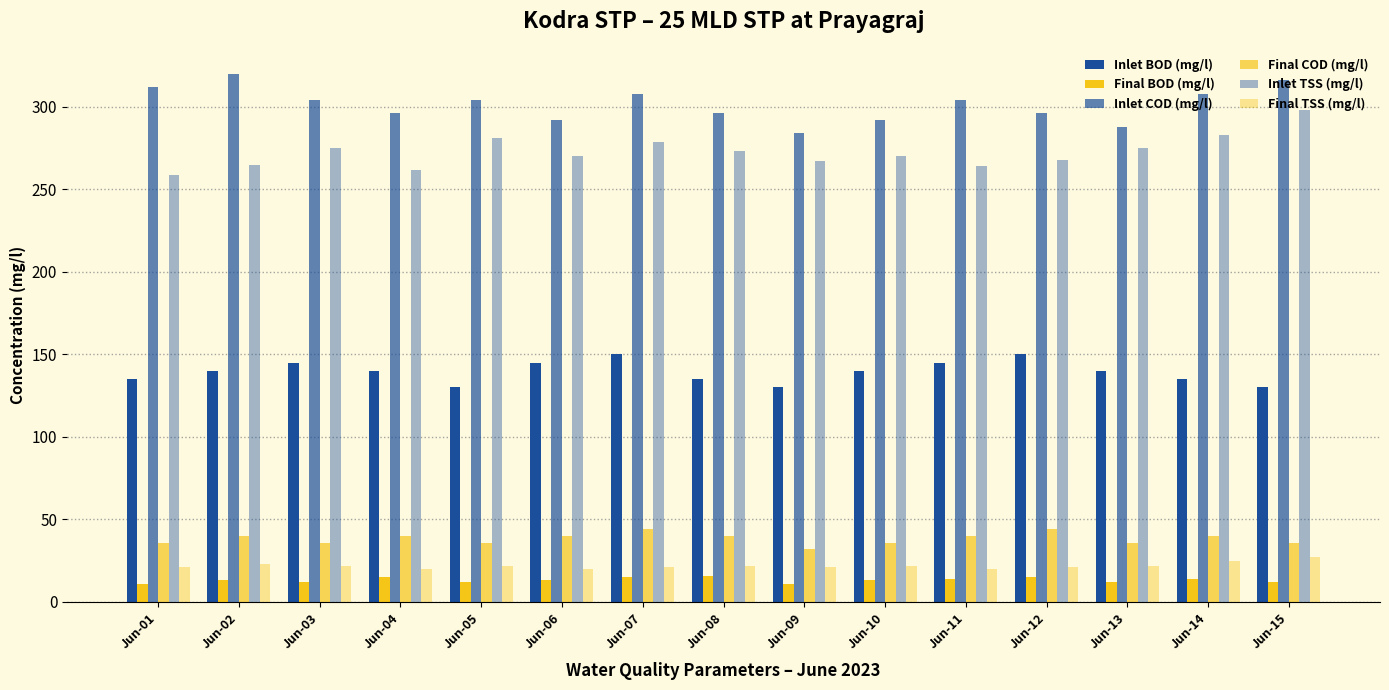

Reading left to right, transcribe all the data shown in this chart.

Inlet BOD (mg/l): Jun-01=135	Jun-02=140	Jun-03=145	Jun-04=140	Jun-05=130	Jun-06=145	Jun-07=150	Jun-08=135	Jun-09=130	Jun-10=140	Jun-11=145	Jun-12=150	Jun-13=140	Jun-14=135	Jun-15=130
Final BOD (mg/l): Jun-01=11	Jun-02=13	Jun-03=12	Jun-04=15	Jun-05=12	Jun-06=13	Jun-07=15	Jun-08=16	Jun-09=11	Jun-10=13	Jun-11=14	Jun-12=15	Jun-13=12	Jun-14=14	Jun-15=12
Inlet COD (mg/l): Jun-01=312	Jun-02=320	Jun-03=304	Jun-04=296	Jun-05=304	Jun-06=292	Jun-07=308	Jun-08=296	Jun-09=284	Jun-10=292	Jun-11=304	Jun-12=296	Jun-13=288	Jun-14=308	Jun-15=316
Final COD (mg/l): Jun-01=36	Jun-02=40	Jun-03=36	Jun-04=40	Jun-05=36	Jun-06=40	Jun-07=44	Jun-08=40	Jun-09=32	Jun-10=36	Jun-11=40	Jun-12=44	Jun-13=36	Jun-14=40	Jun-15=36
Inlet TSS (mg/l): Jun-01=259	Jun-02=265	Jun-03=275	Jun-04=262	Jun-05=281	Jun-06=270	Jun-07=279	Jun-08=273	Jun-09=267	Jun-10=270	Jun-11=264	Jun-12=268	Jun-13=275	Jun-14=283	Jun-15=298
Final TSS (mg/l): Jun-01=21	Jun-02=23	Jun-03=22	Jun-04=20	Jun-05=22	Jun-06=20	Jun-07=21	Jun-08=22	Jun-09=21	Jun-10=22	Jun-11=20	Jun-12=21	Jun-13=22	Jun-14=25	Jun-15=27